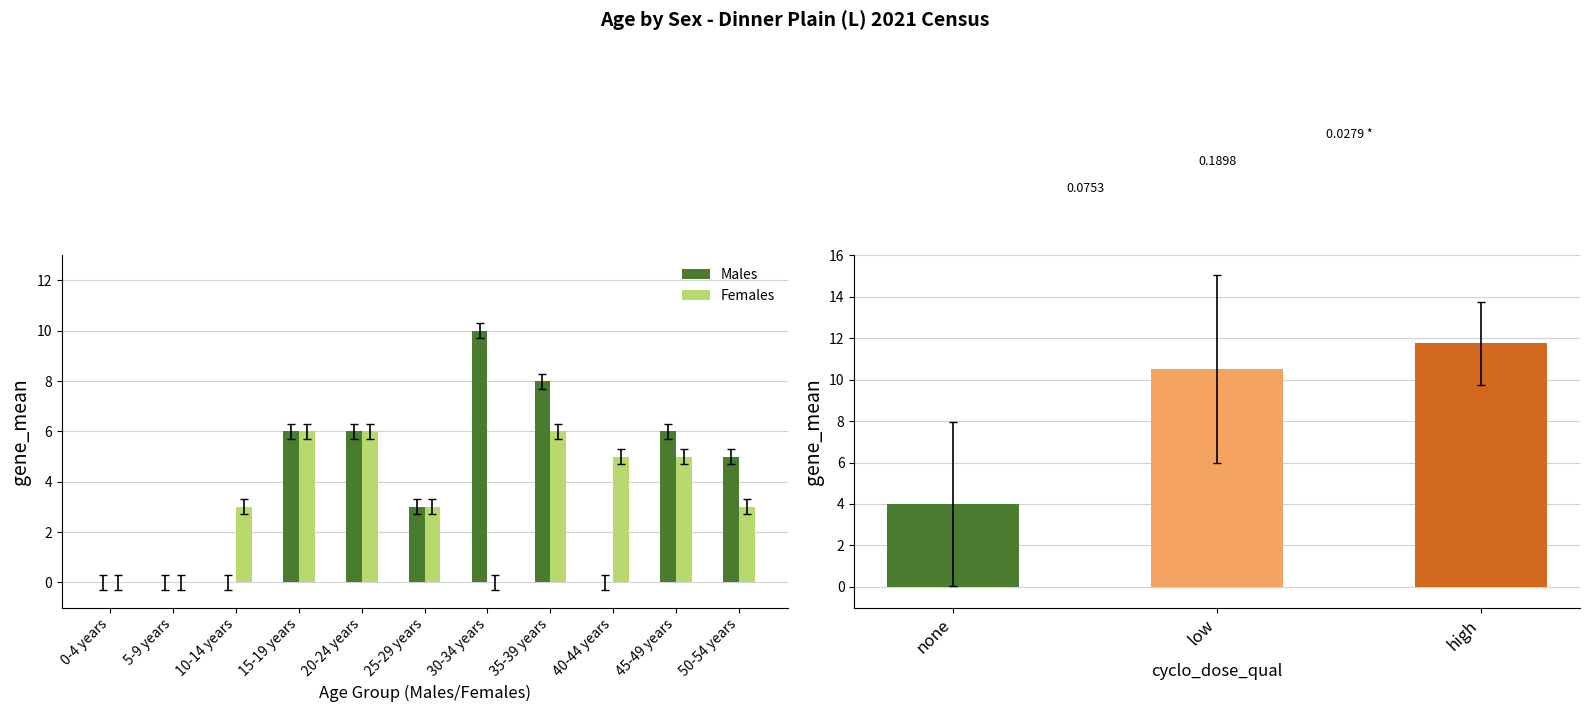

What are all the series names shown in the legend?

Males, Females